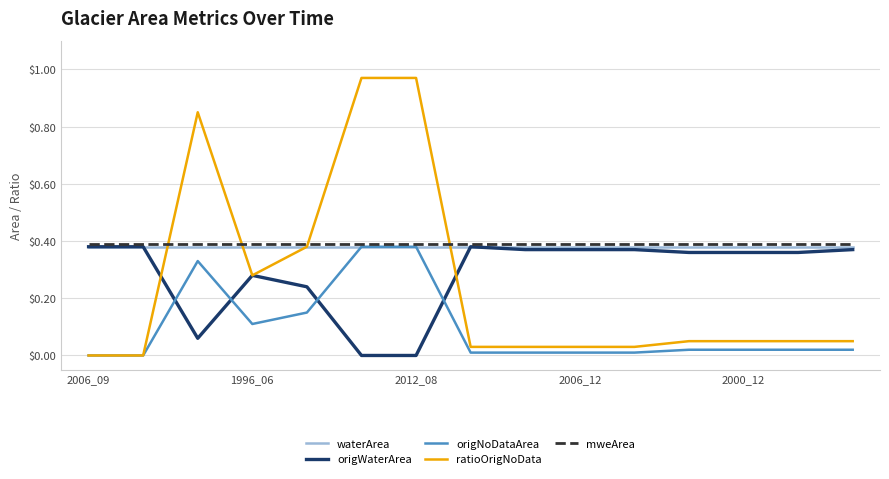

Which series ends up on top after the final intersection of origWaterArea and origNoDataArea?

origWaterArea